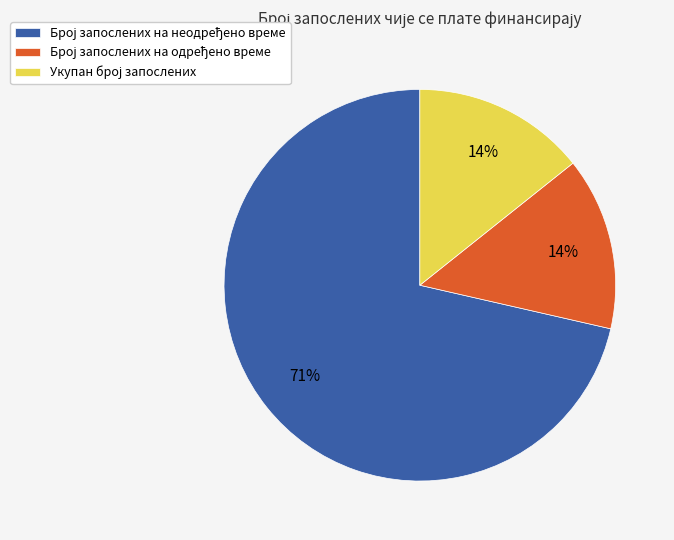

To the nearest percent, what is the average slice percentage?

33%